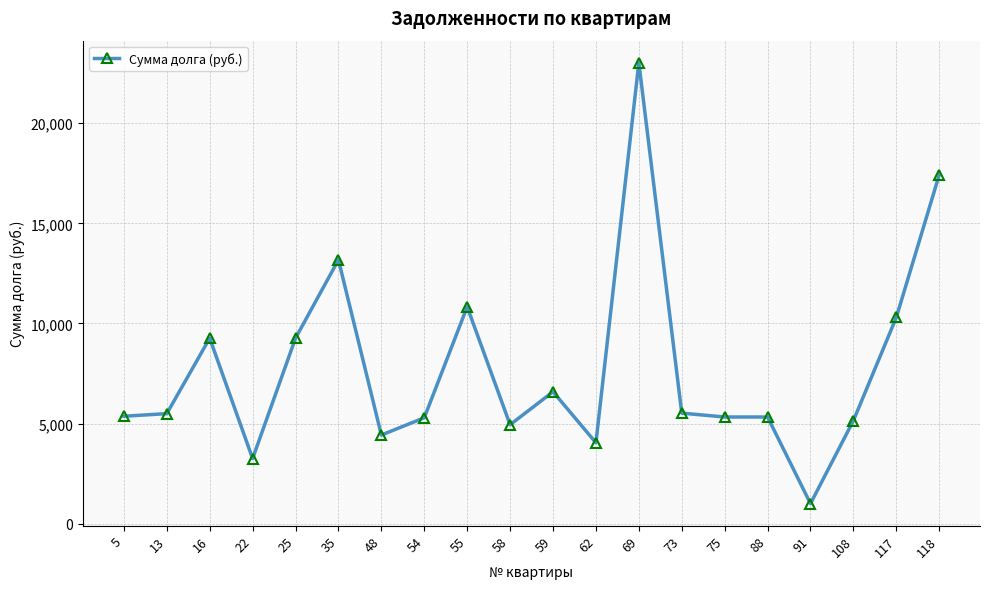

The chart shows a value of 17426.0 at 118. True or false?

True